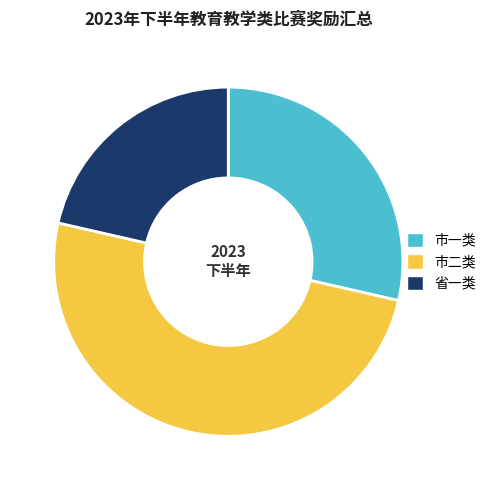

Rank the categories by value from lowest to highest.

省一类, 市一类, 市二类